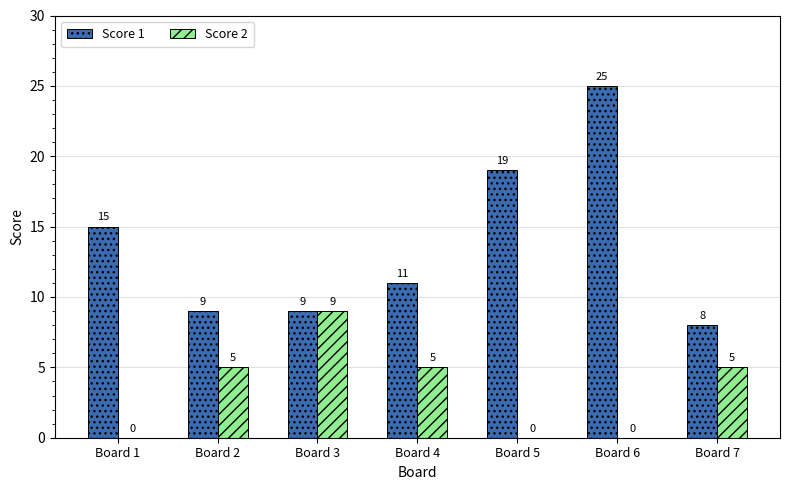

What is the total value across all series at Board 2?

14